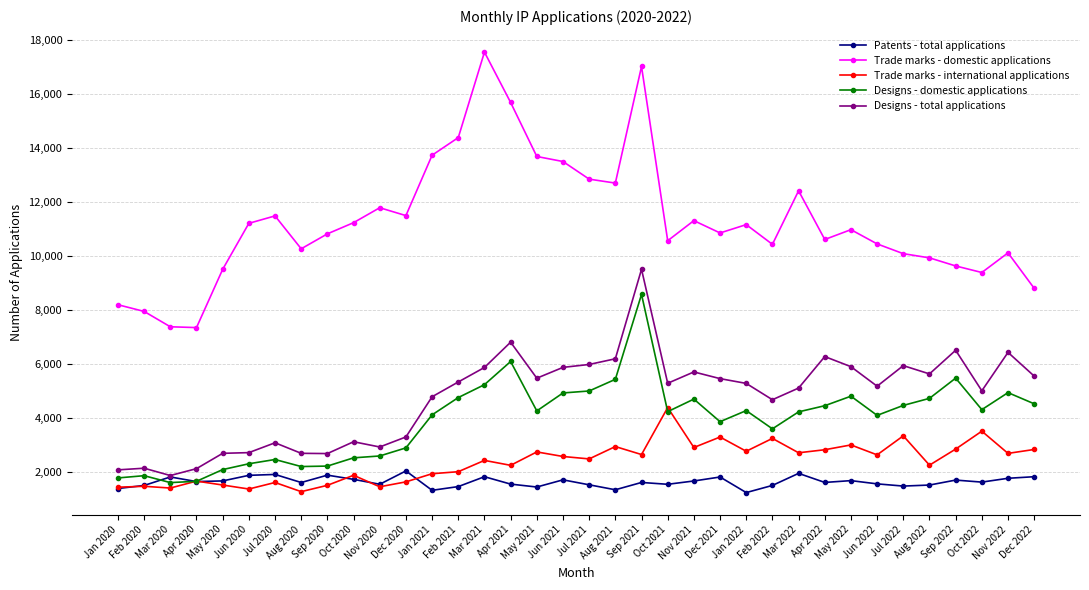

List the series in order of their peak value, highest first.

Trade marks - domestic applications, Designs - total applications, Designs - domestic applications, Trade marks - international applications, Patents - total applications